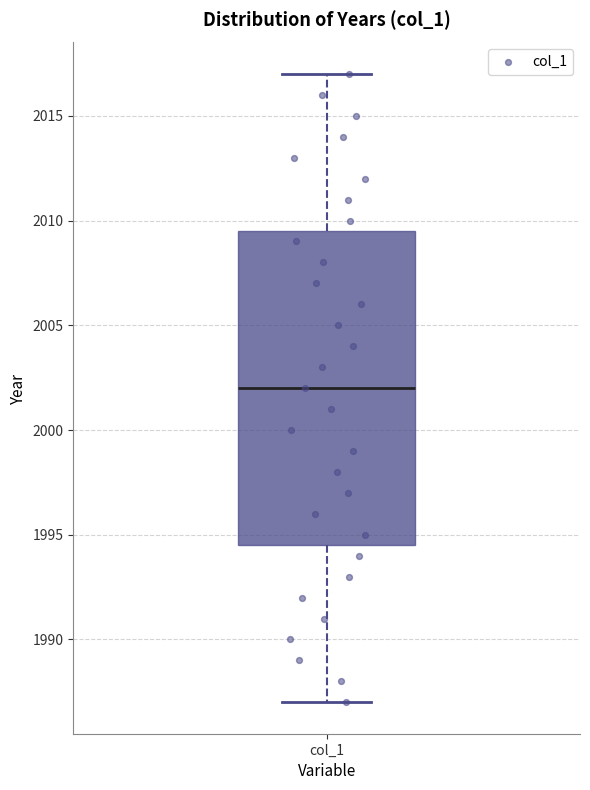

Transcribe this box plot: give where the median line is, the range the box spans, and where the two whiskers end, as read against the y-axis. The values are not printed on the chart, so give them approximately, as read against the axis.

median 2002.0, box 1994.5 to 2009.5, whiskers 1987.0 to 2017.0